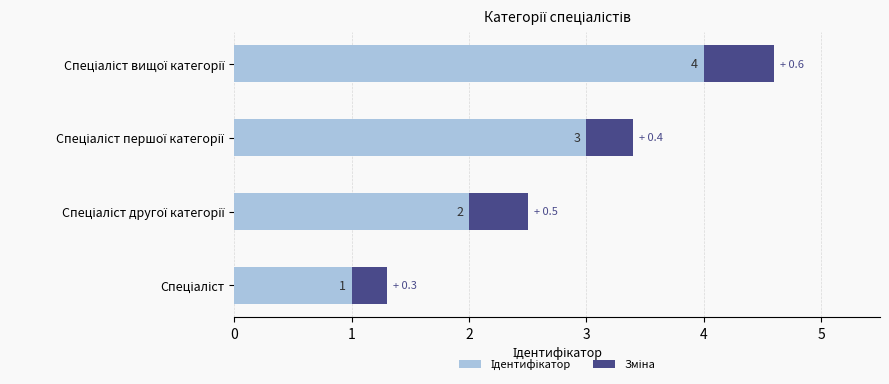

Rank the series by their average value, from highest to lowest.

Ідентифікатор, Зміна